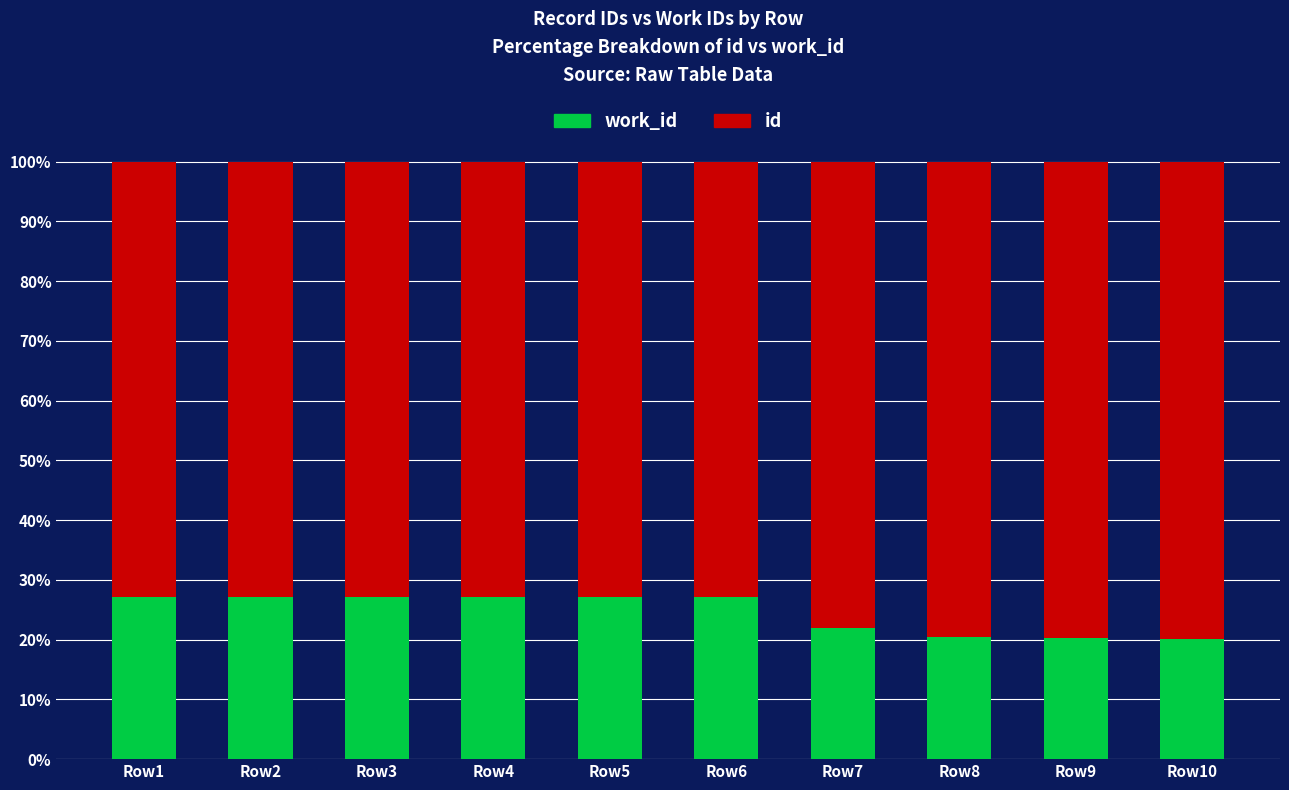

What is the total value across all series at Row6?

100.0